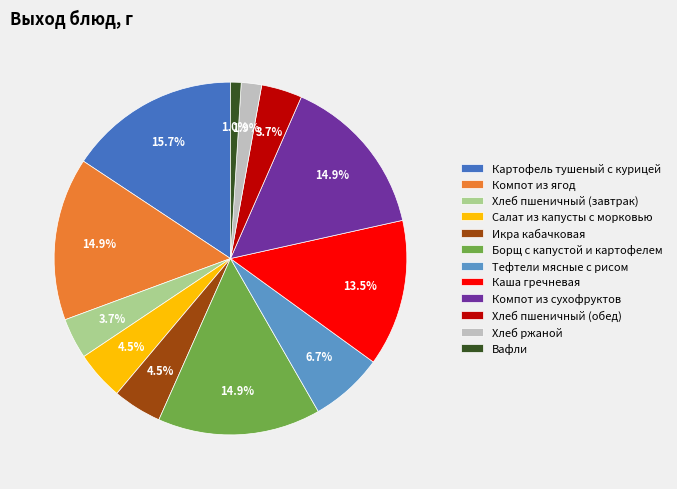

How much of the chart is everything except Икра кабачковая?

95.5%